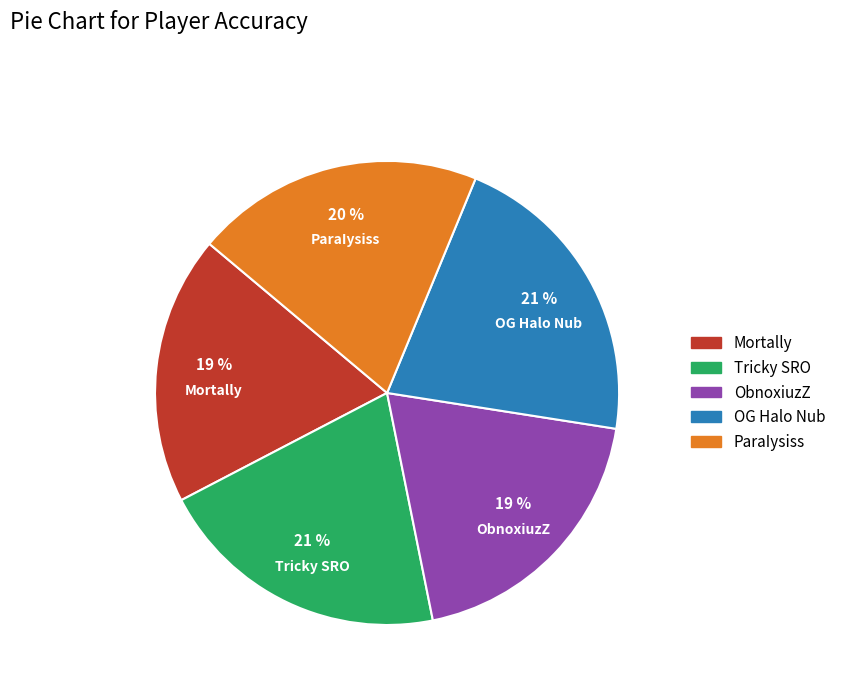

How many slices are in this pie chart?

5